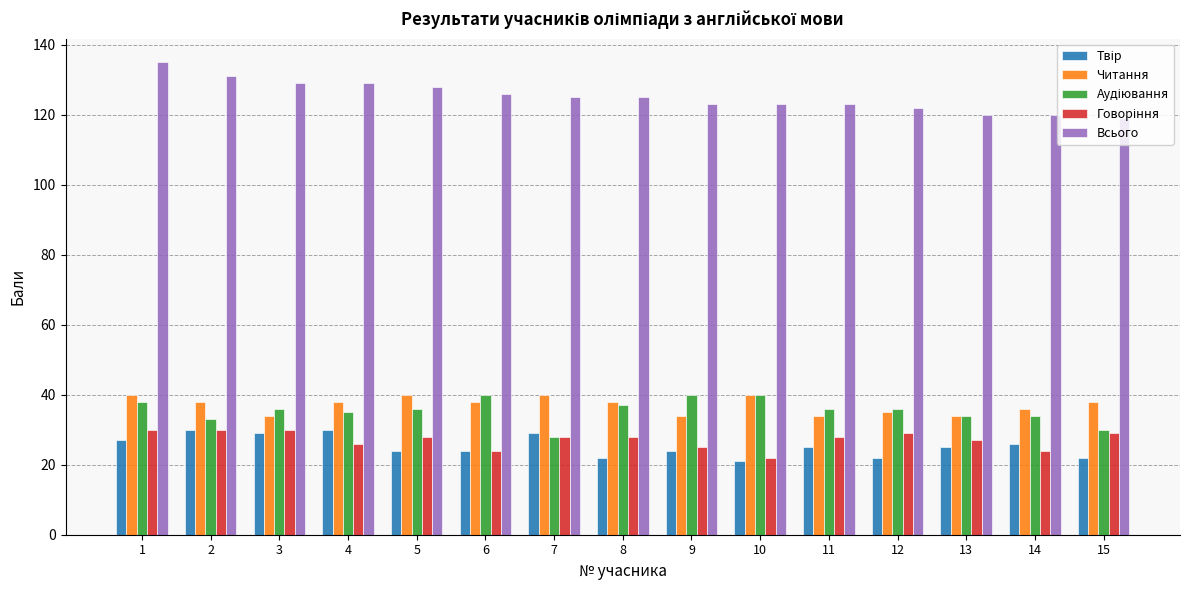

What is the sum of all Читання values?

557